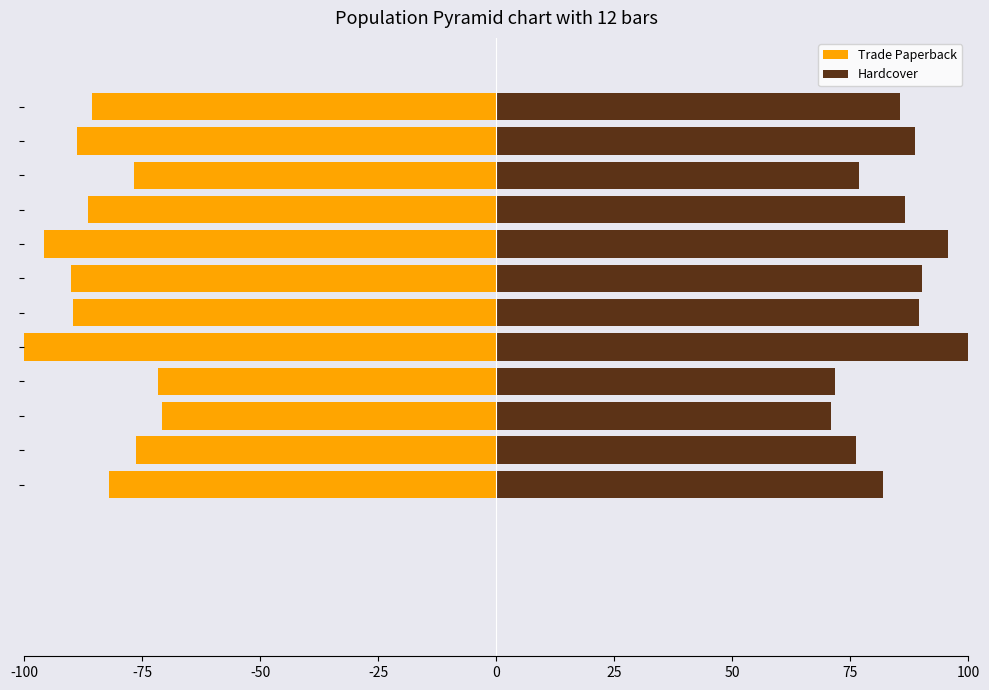

What is the label of the 4th bar from the right?

100